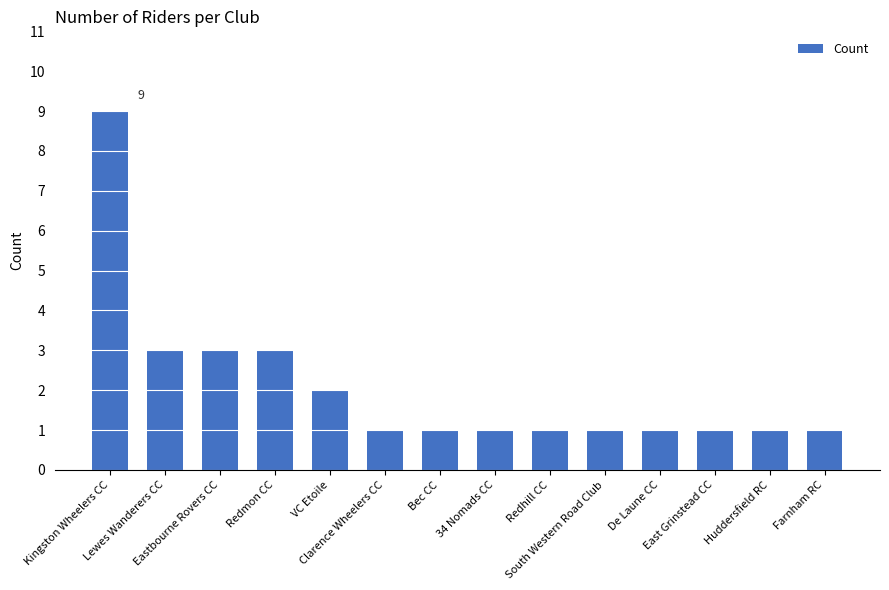

Reading left to right, extract all data points from this chart.

Kingston Wheelers CC=9	Lewes Wanderers CC=3	Eastbourne Rovers CC=3	Redmon CC=3	VC Etoile=2	Clarence Wheelers CC=1	Bec CC=1	34 Nomads CC=1	Redhill CC=1	South Western Road Club=1	De Laune CC=1	East Grinstead CC=1	Huddersfield RC=1	Farnham RC=1